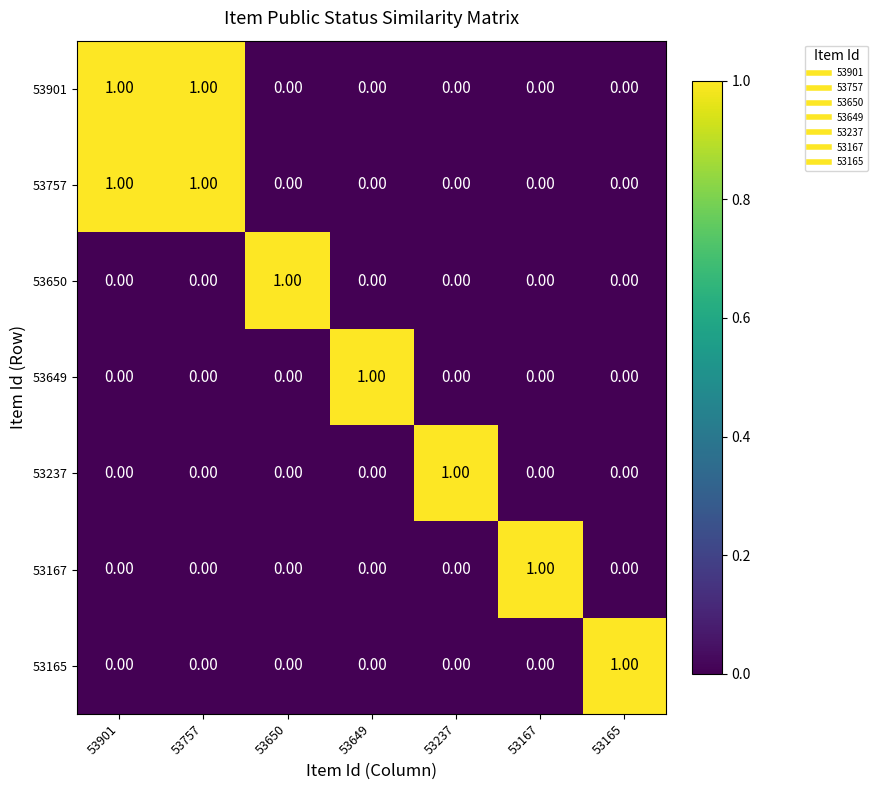

At how many categories does at least one series exceed 0?

7